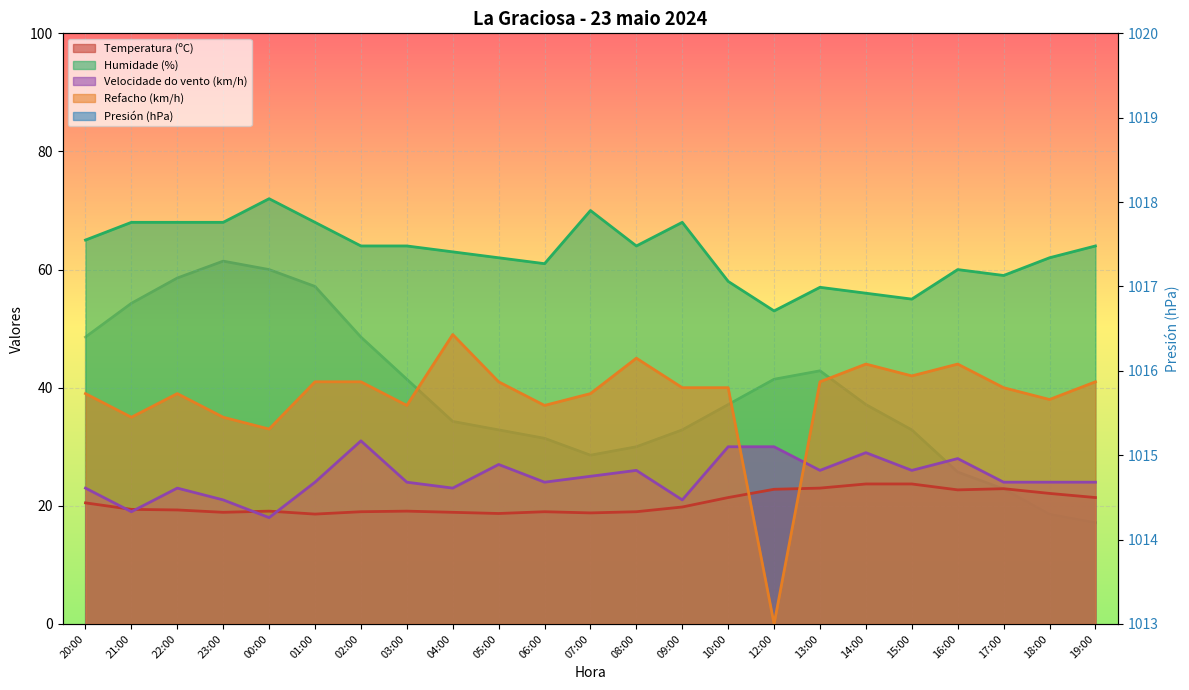

True or false: Humidade (%) and Temperatura (ºC) intersect in this chart.

False